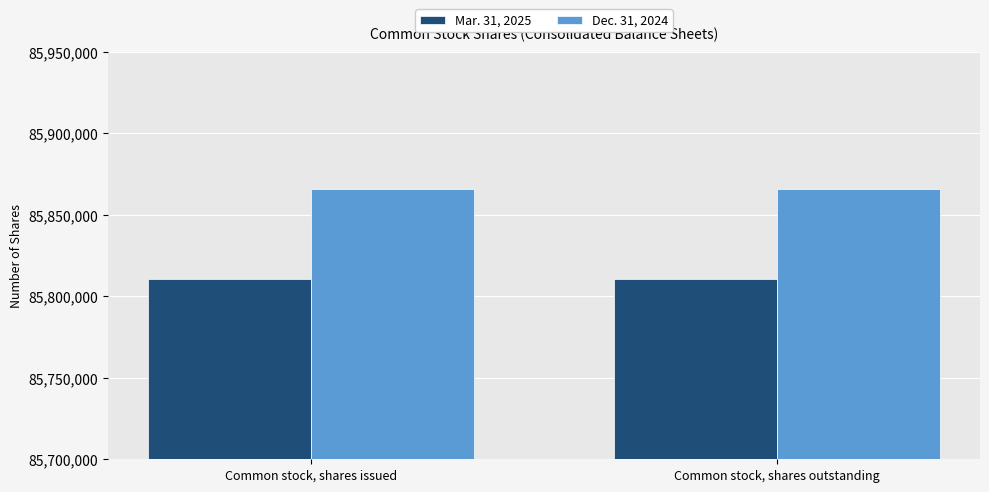

How many bars are there in total?

4